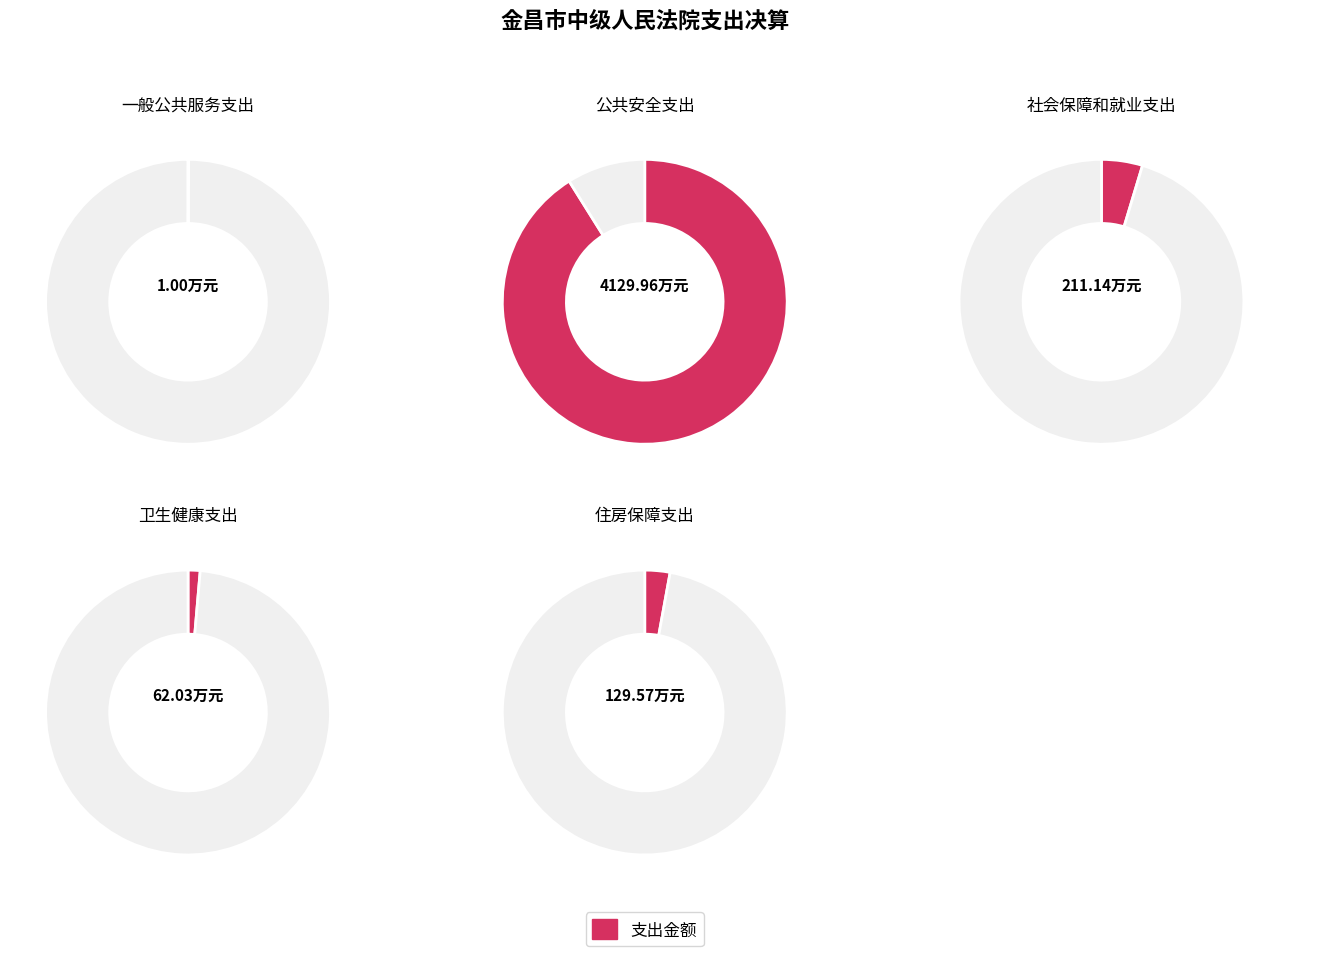

Between 卫生健康支出 and 公共安全支出, which is larger?

公共安全支出